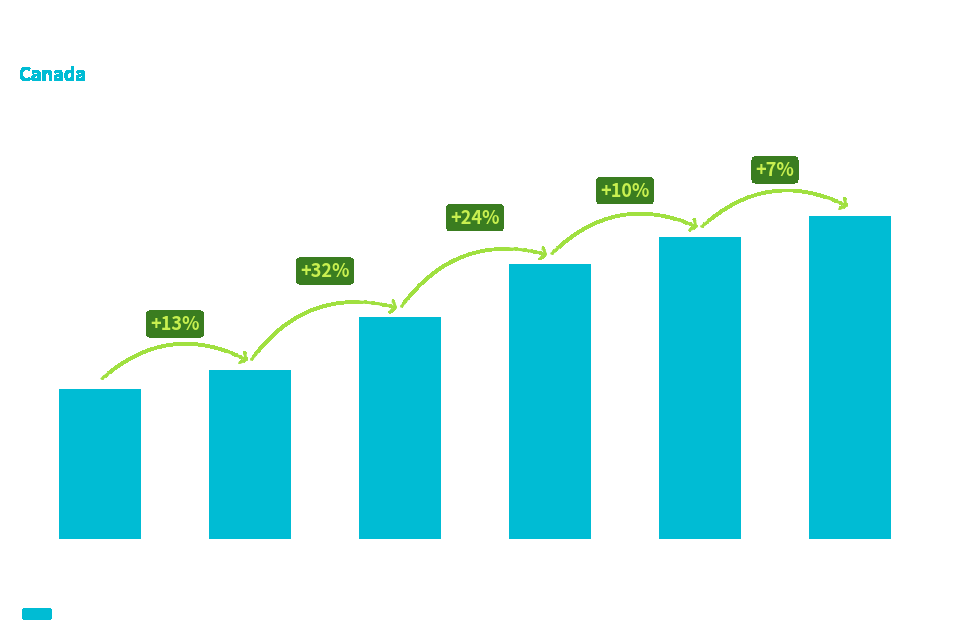

The chart shows a value of 108293 at Master's
Degree. True or false?

False